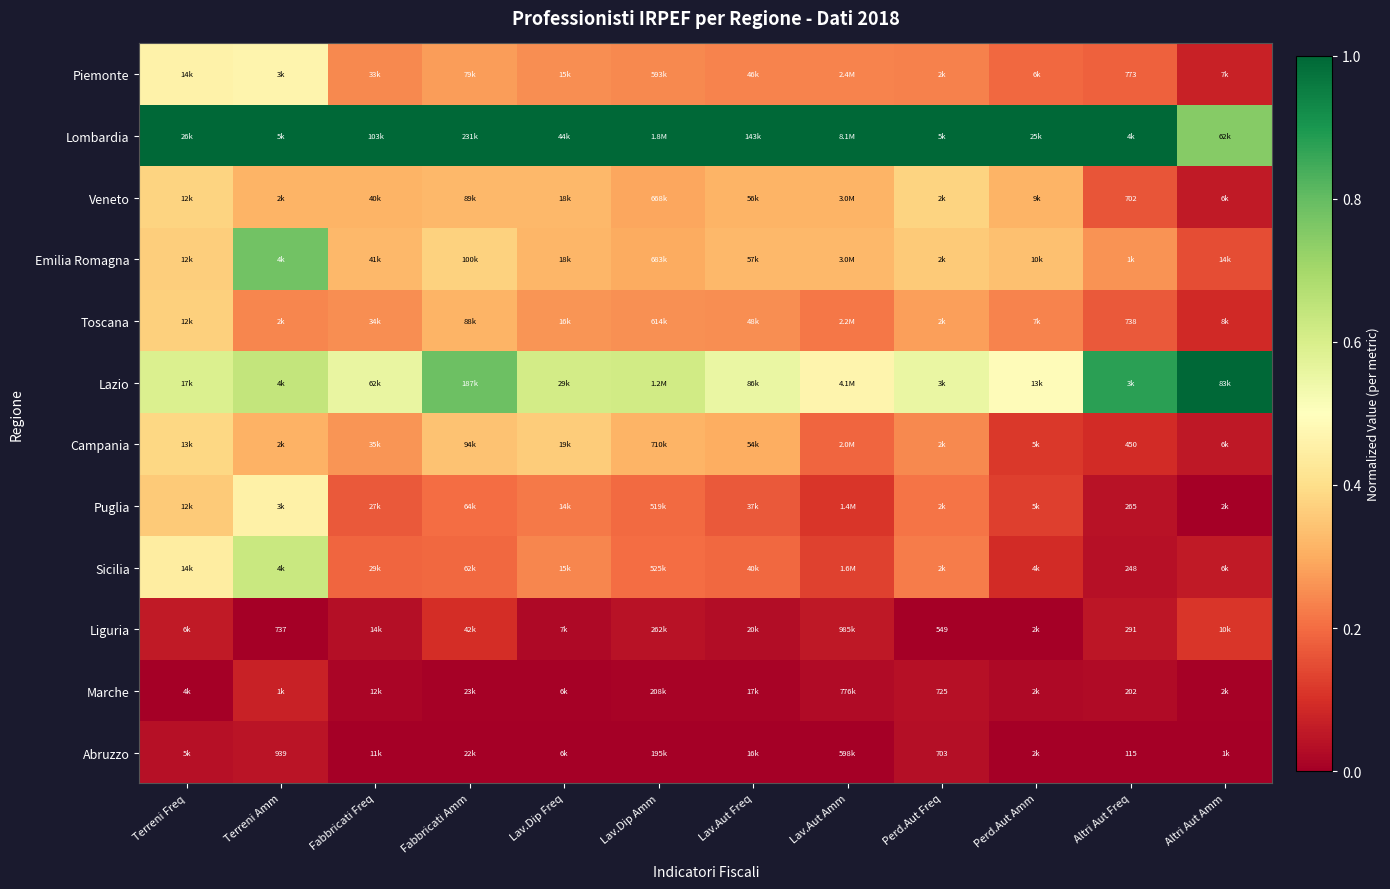

At which label does Abruzzo reach its minimum?

Fabbricati Freq